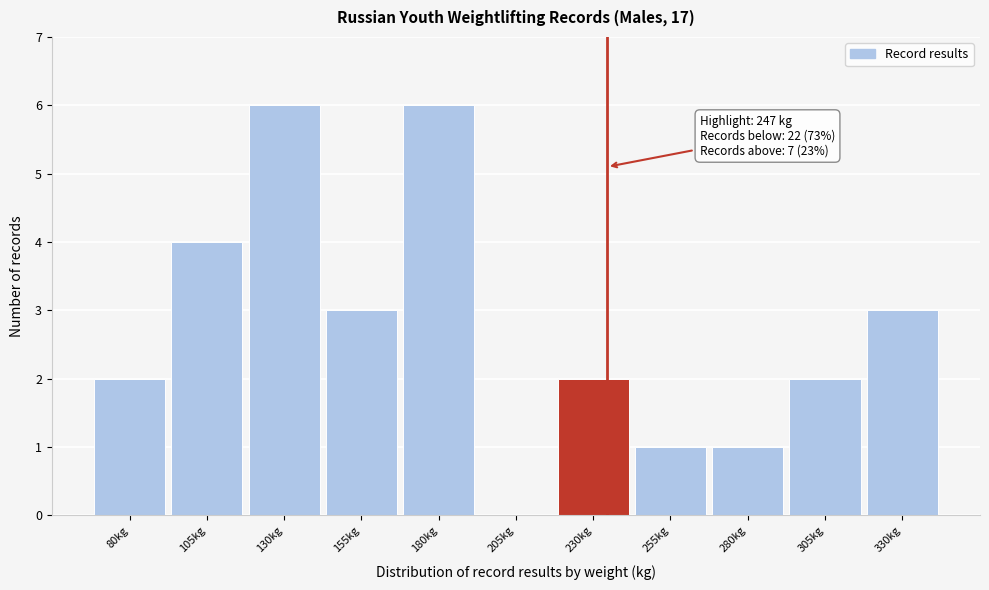

Reading left to right, list all the values displayed in this chart.

80kg=2	105kg=4	130kg=6	155kg=3	180kg=6	205kg=0	230kg=2	255kg=1	280kg=1	305kg=2	330kg=3